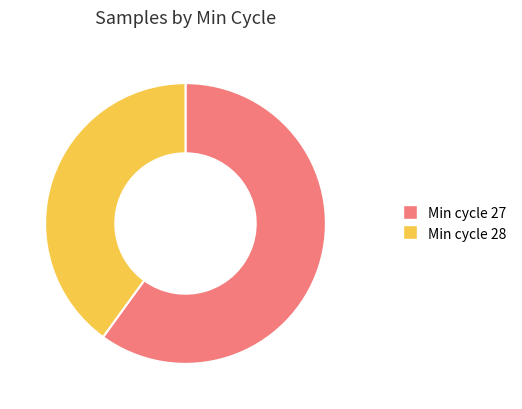

Is Min cycle 27 the majority of the pie?

Yes